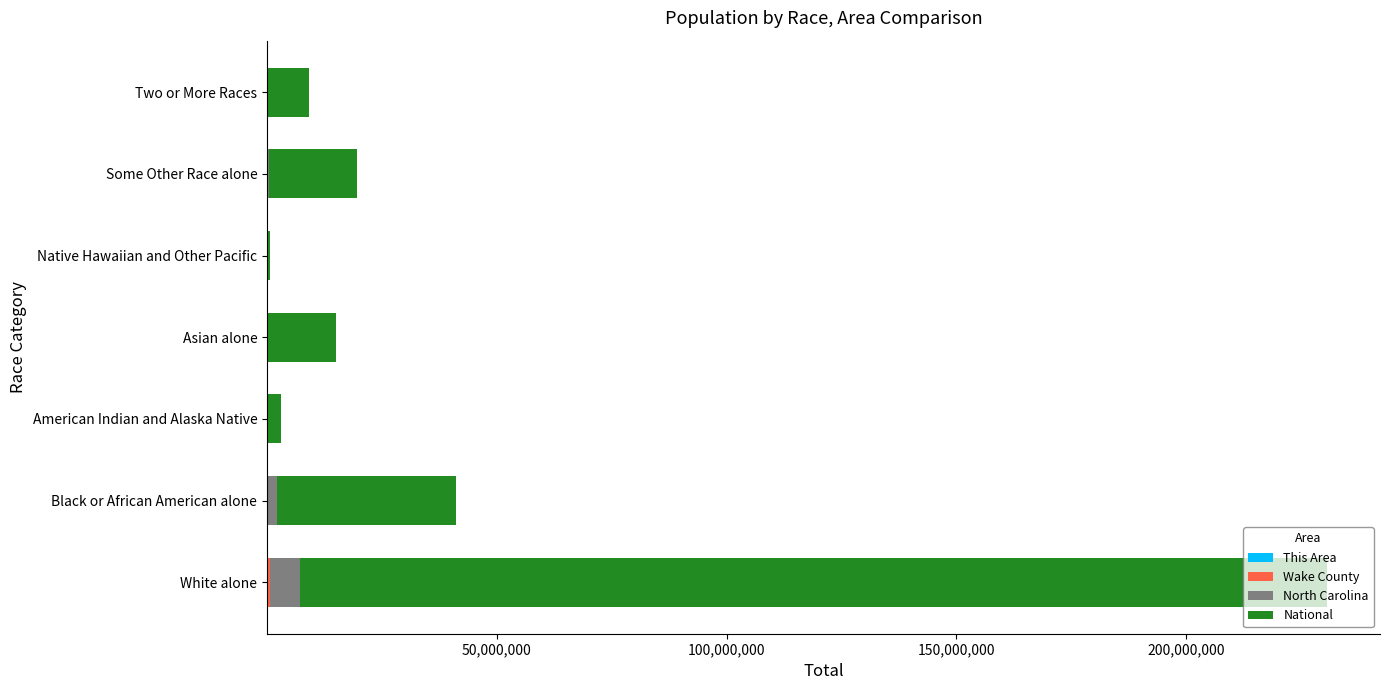

At which category is the sum across all series the highest?

White alone